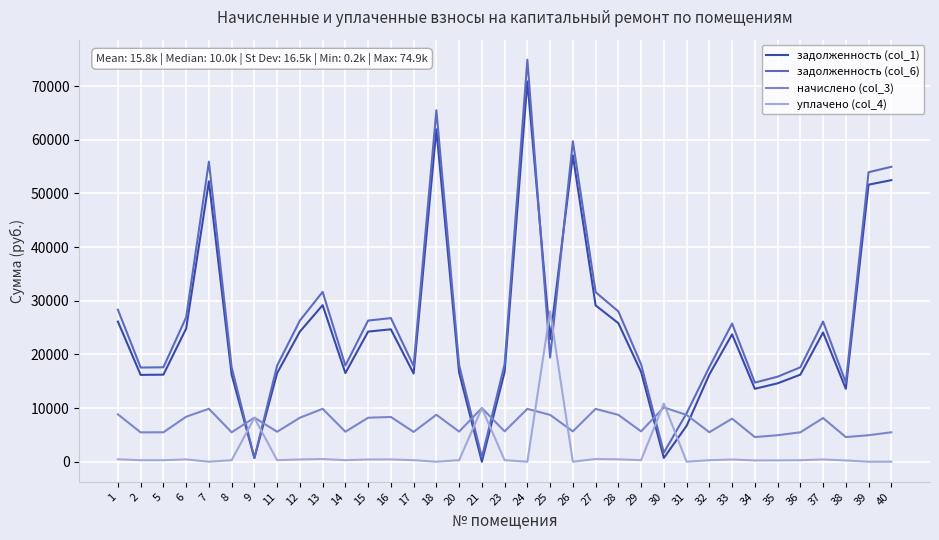

Between which two adjacent categories do задолженность (col_1) and начислено (col_3) first intersect?

8 and 9